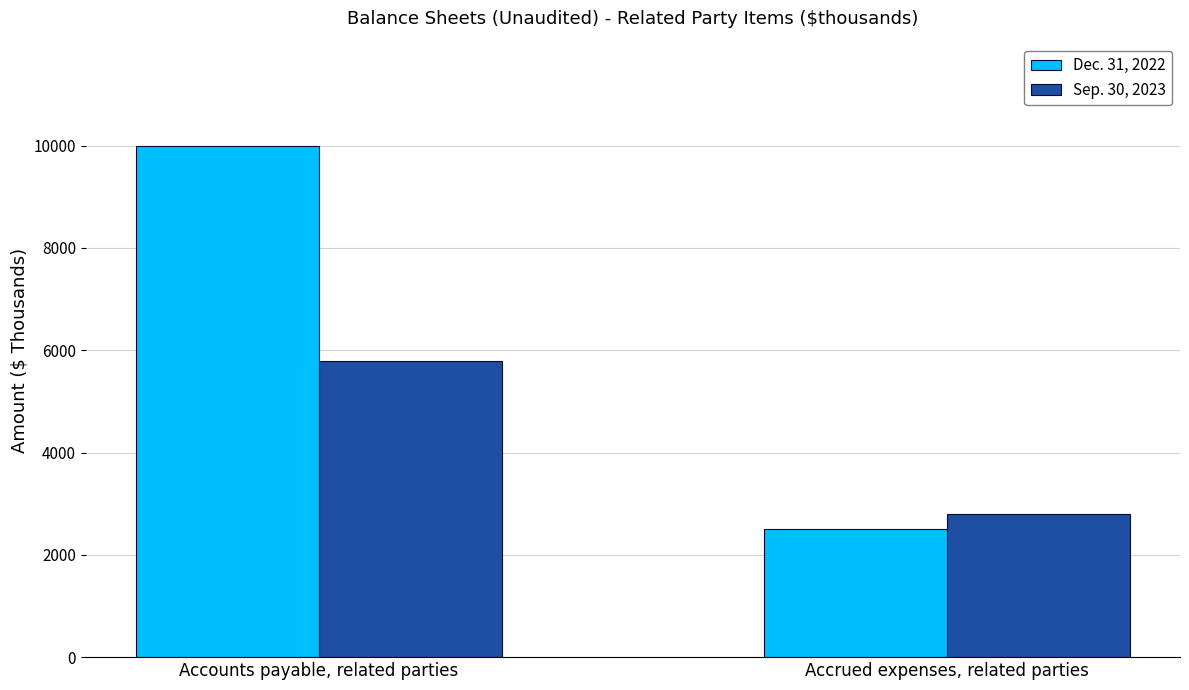

What is the approximate value of Sep. 30, 2023 at Accounts payable, related parties?

5794